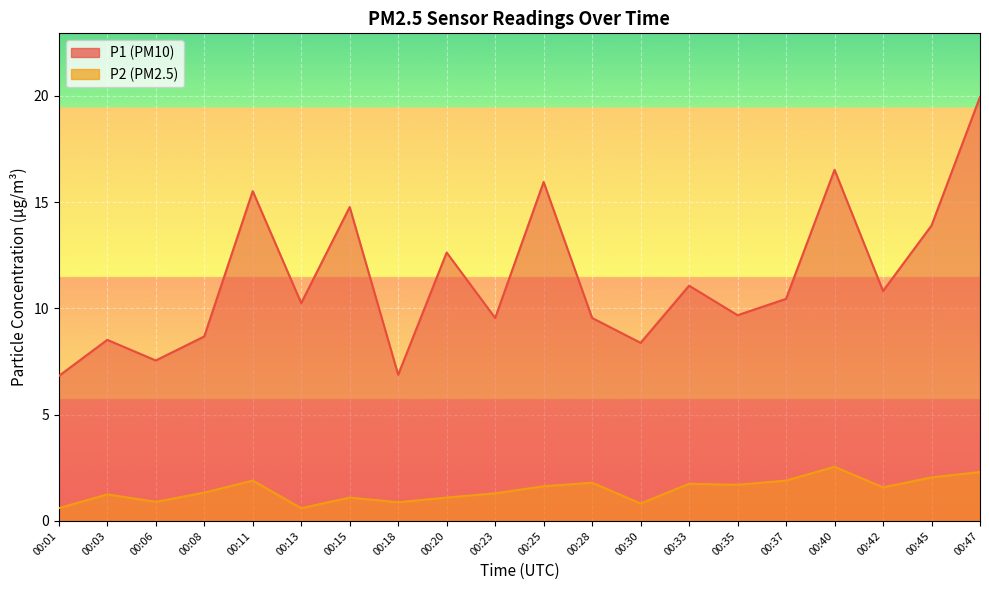

True or false: P2 has a value of 1.3 at 00:23.

True